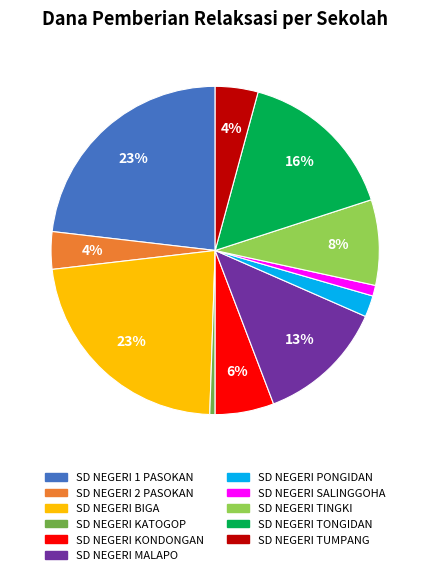

Which has a higher value, SD NEGERI BIGA or SD NEGERI KATOGOP?

SD NEGERI BIGA